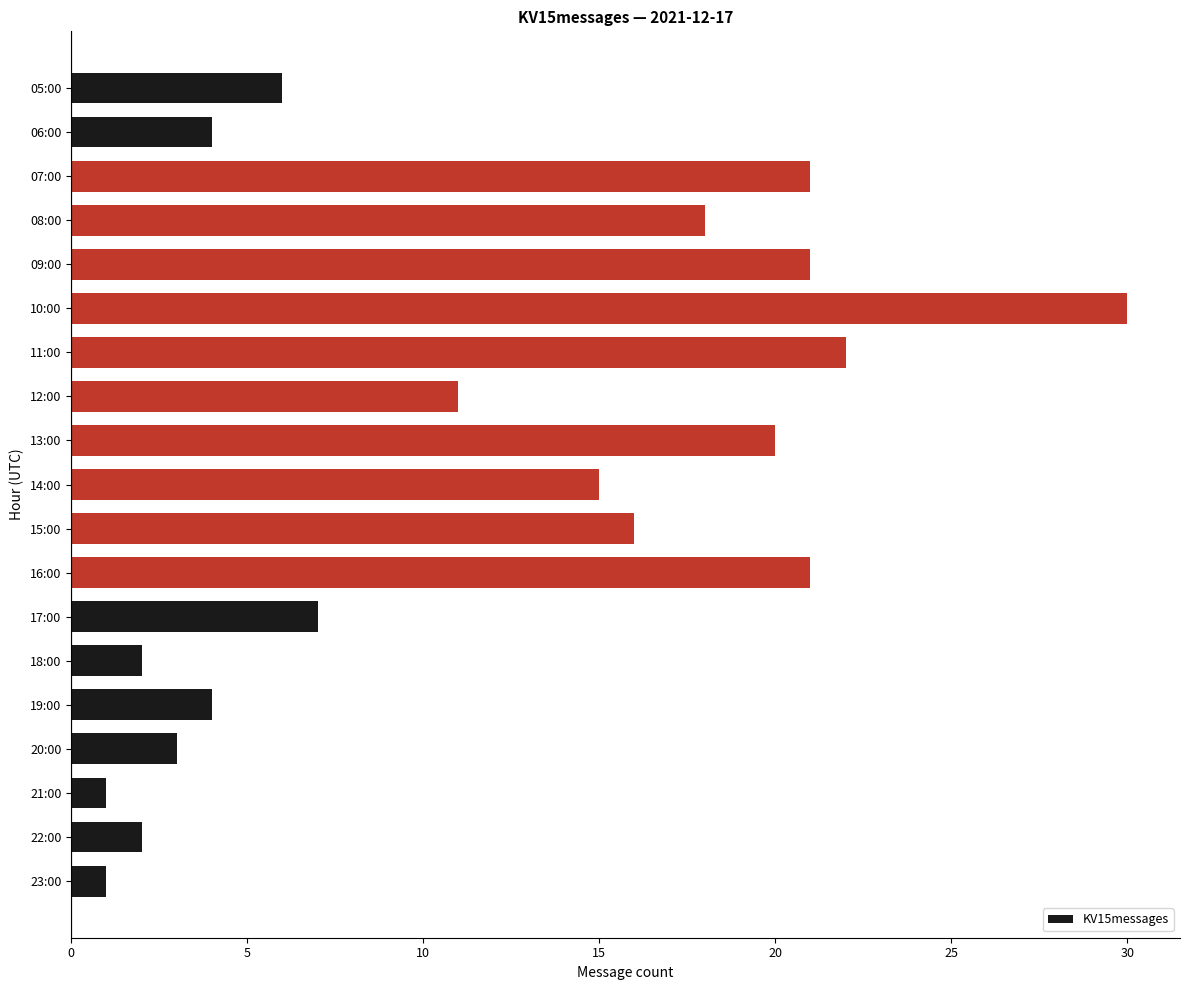

Which has a higher value, 14:00 or 08:00?

08:00